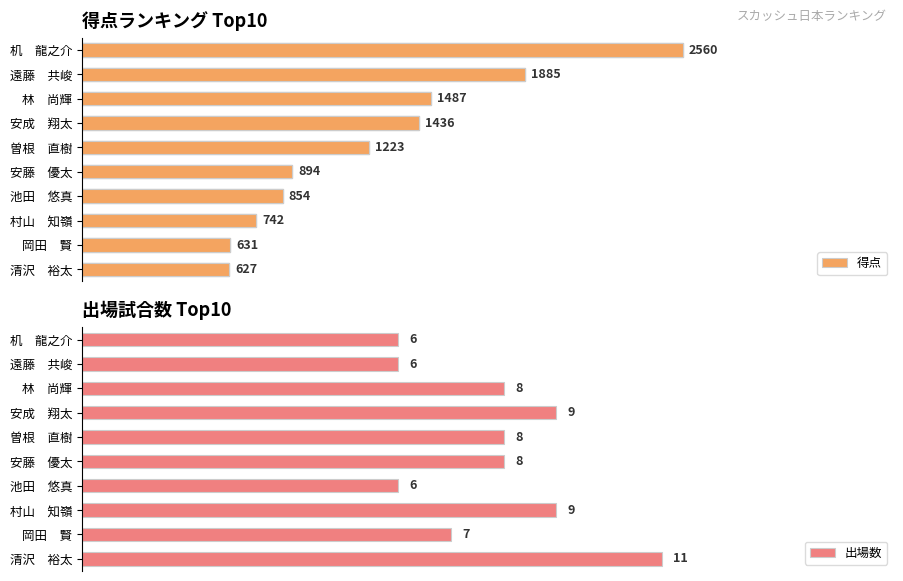

What is the average value of the 出場数 series?

8